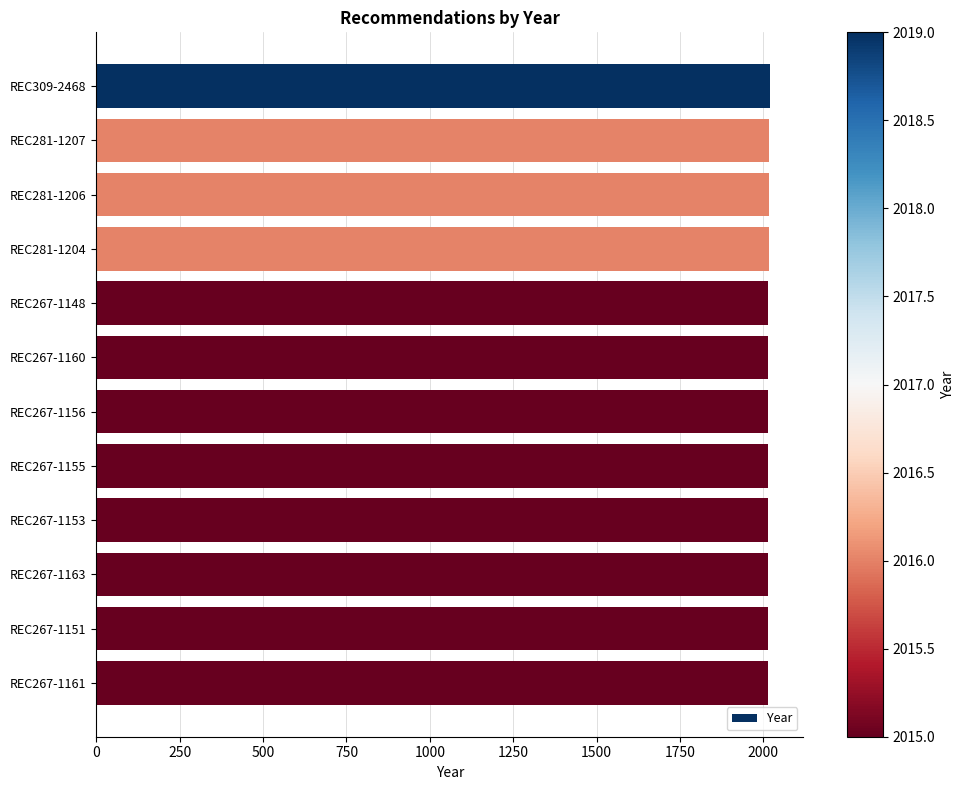

What is the sum of the values at REC281-1206 and REC267-1151?

4031